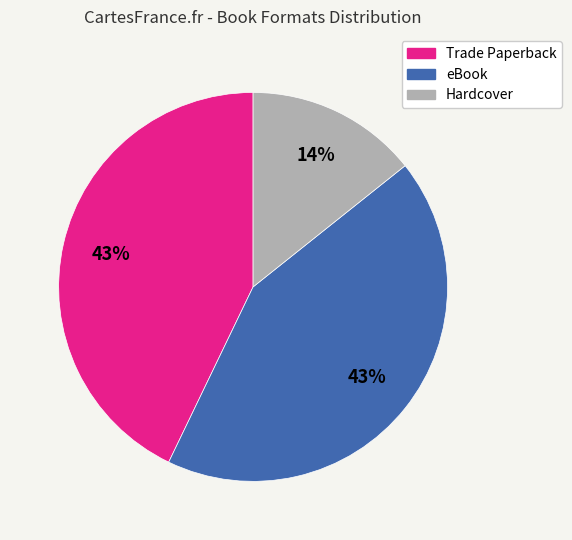

Which slice is the smallest?

Hardcover